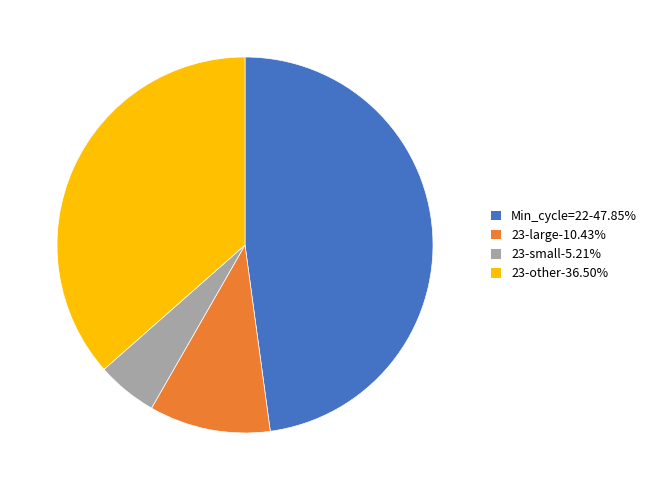

Combined, do Min_cycle=22-47.85% and 23-small-5.21% account for over 50%?

Yes